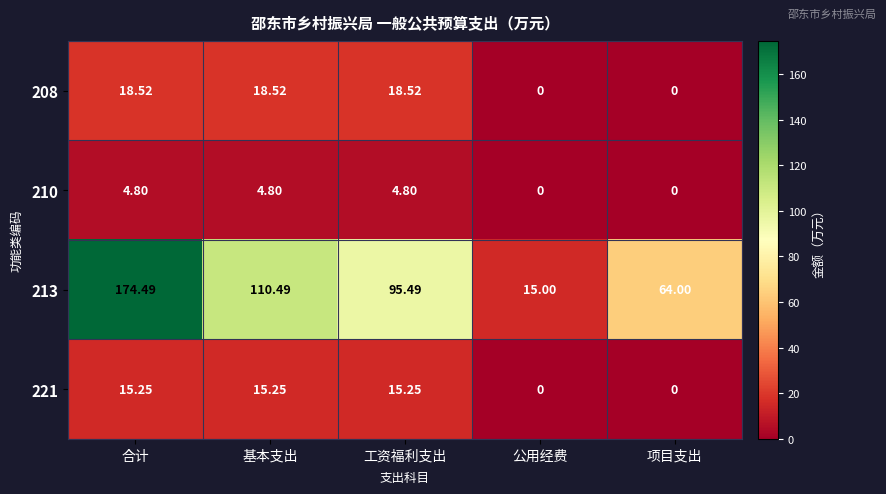

Rank the categories by 213 value from lowest to highest.

公用经费, 项目支出, 工资福利支出, 基本支出, 合计